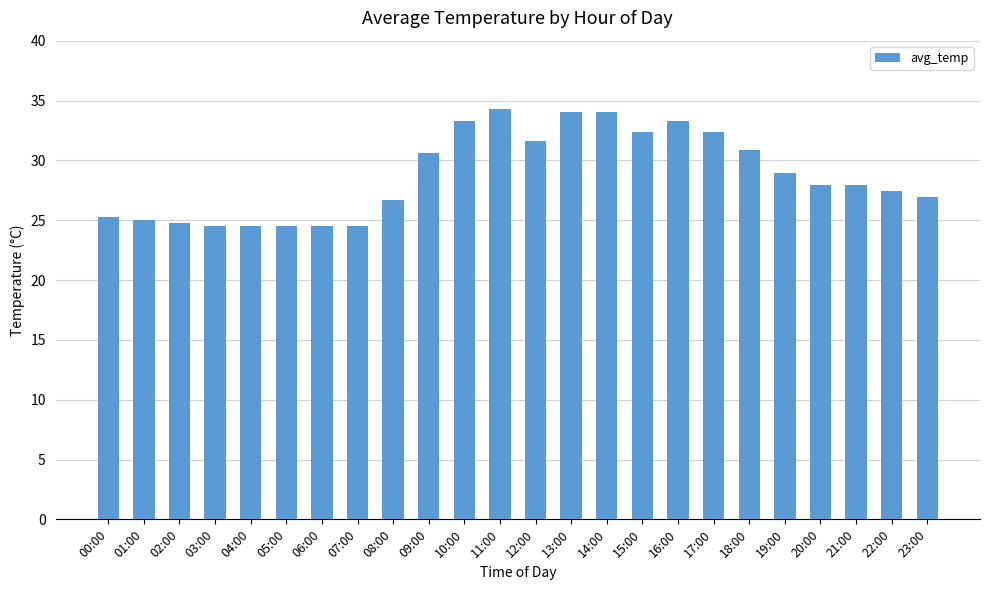

What is the sum of the values at 08:00 and 05:00?

51.2